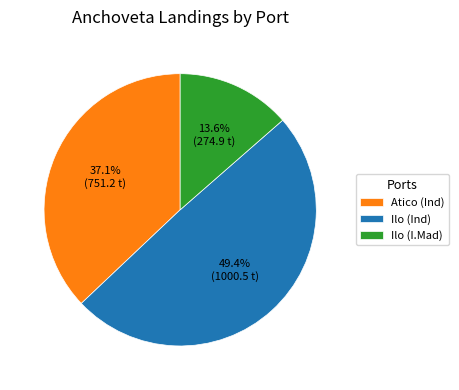

Approximately how many times larger is the value at Ilo (Ind) compared to Atico (Ind)?

1.3